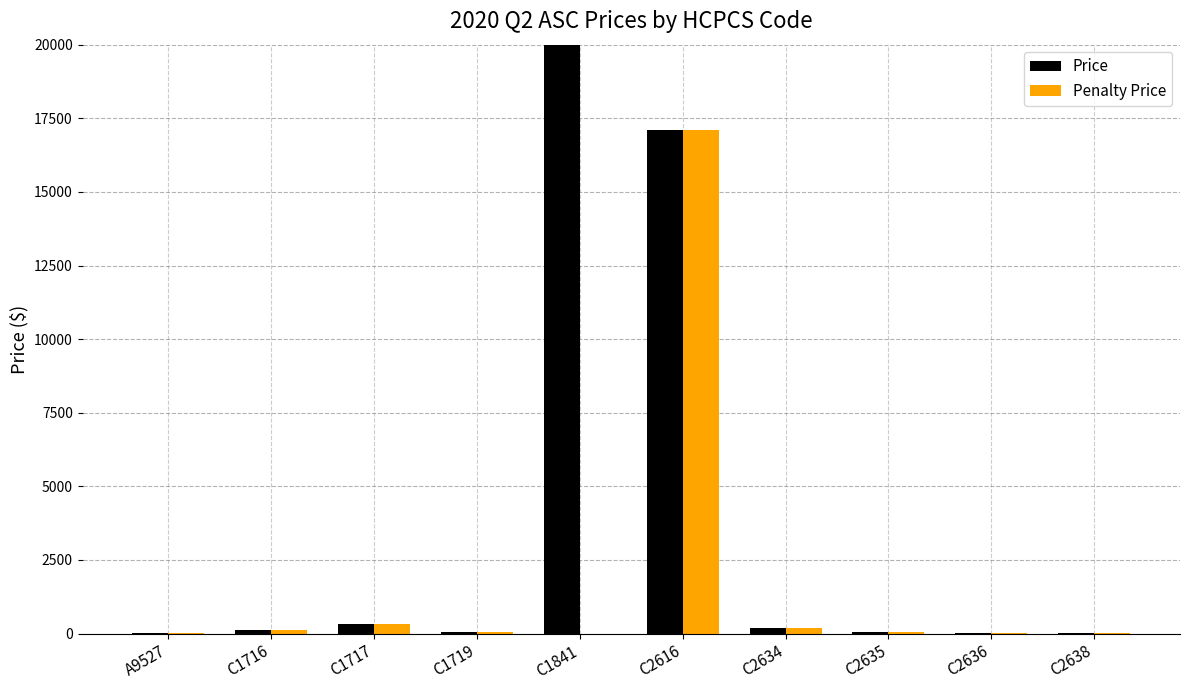

How many values in Penalty Price are above zero?

9